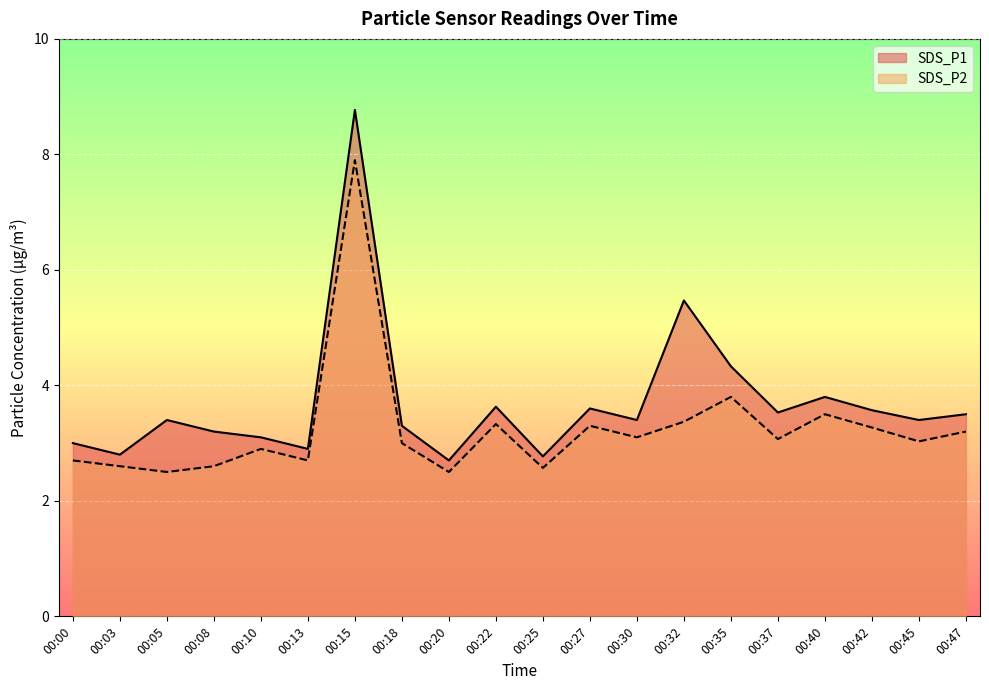

At which label does SDS_P2 first exceed 3?

00:15